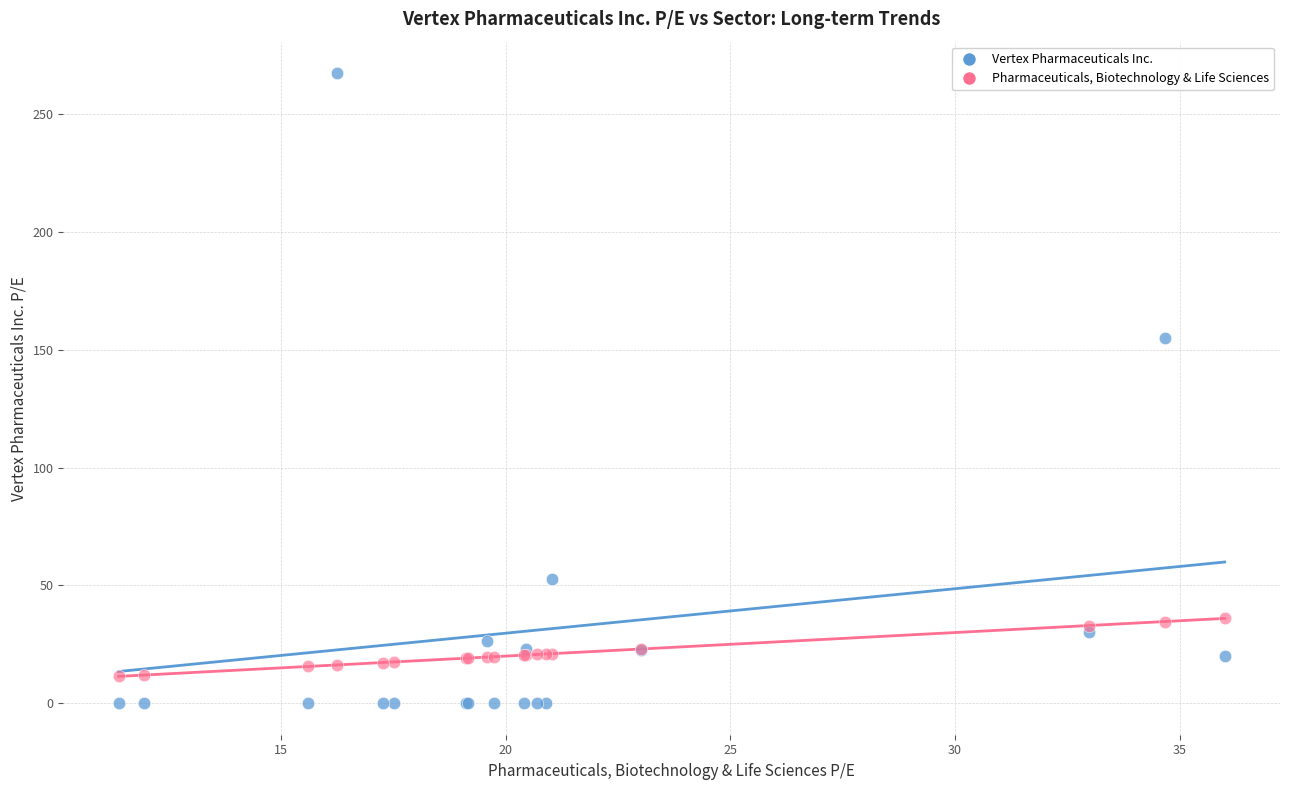

Which series reaches the maximum Y coordinate?

Vertex Pharmaceuticals Inc.